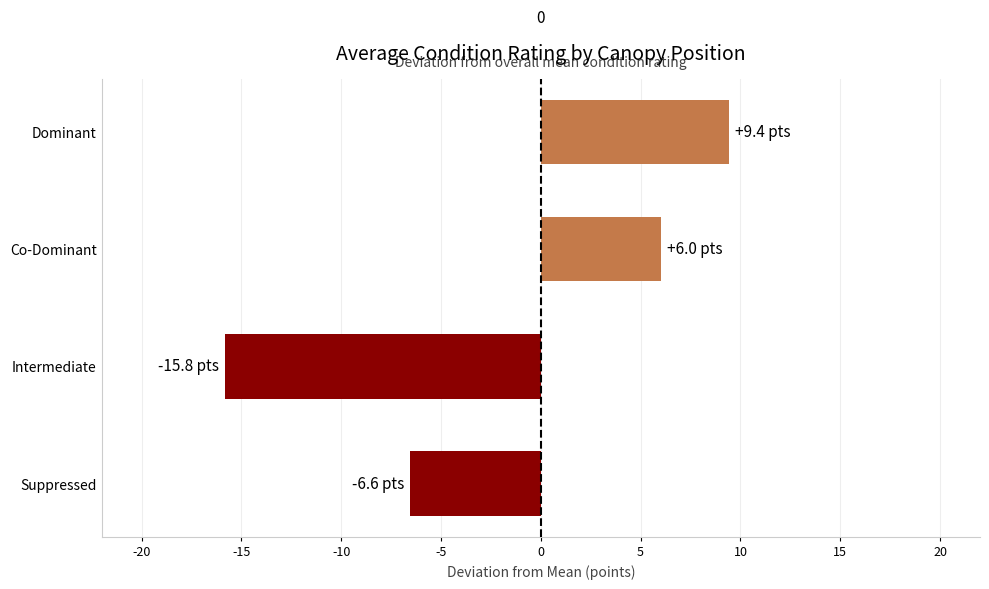

Rank the categories by value from lowest to highest.

Intermediate, Suppressed, Co-Dominant, Dominant